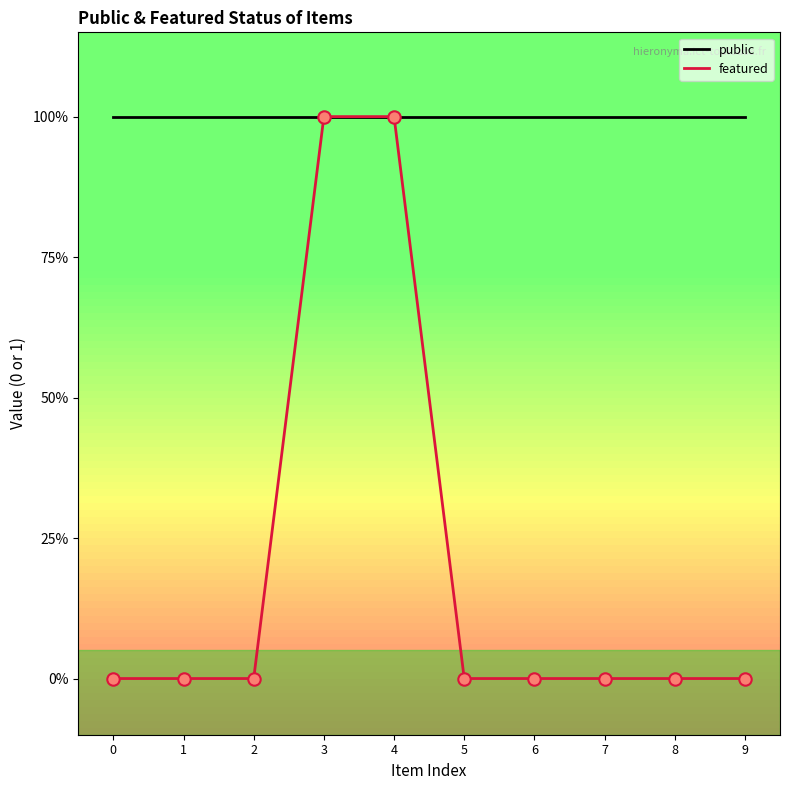

Is the value of featured at 4 greater than the value of public at 8?

No